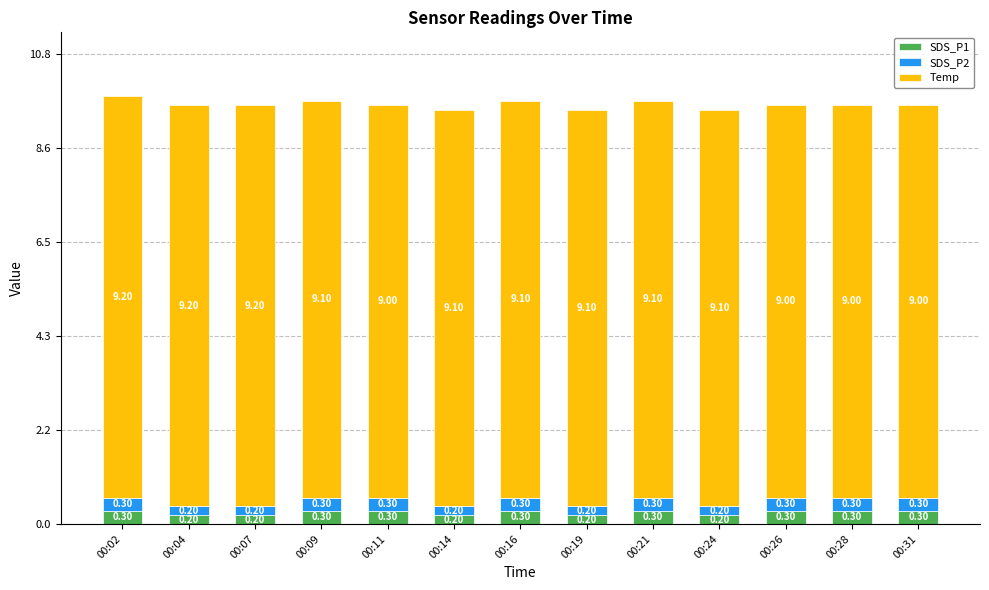

At which category is the sum across all series the highest?

00:02